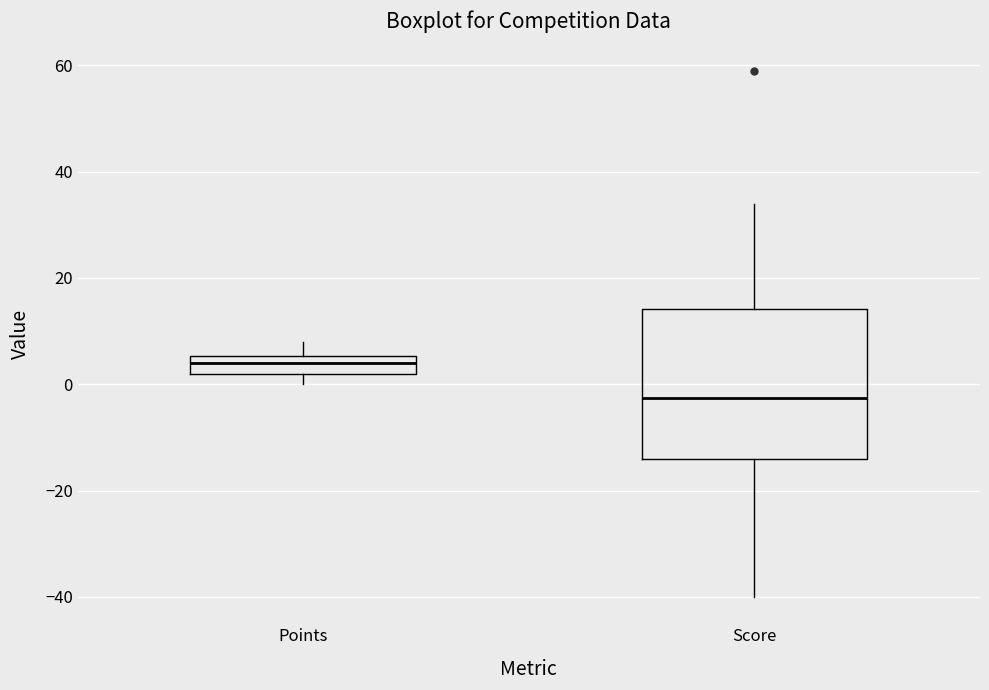

Where does the median line of the box for Points sit on the y-axis? The values are not printed on the chart, so give them approximately, as read against the axis.

4